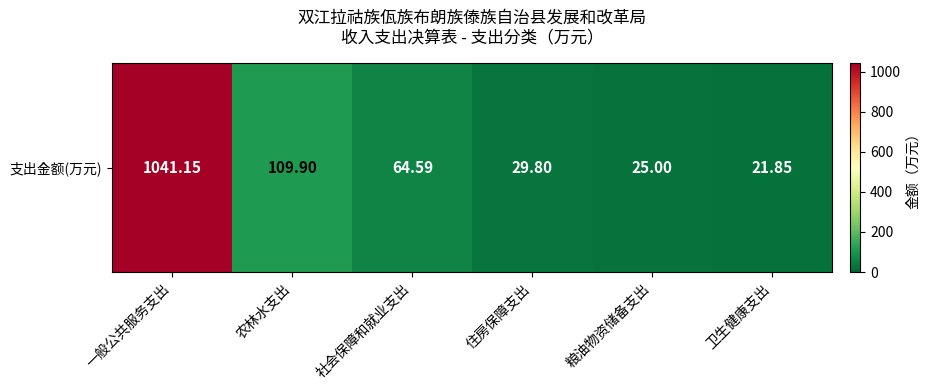

The chart shows a value of 90.3 at 社会保障和就业支出. True or false?

False